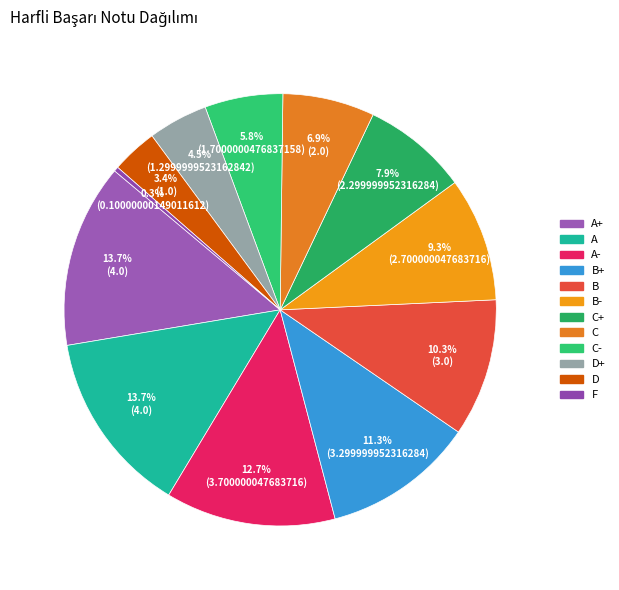

What is the smallest slice in the pie chart?

F